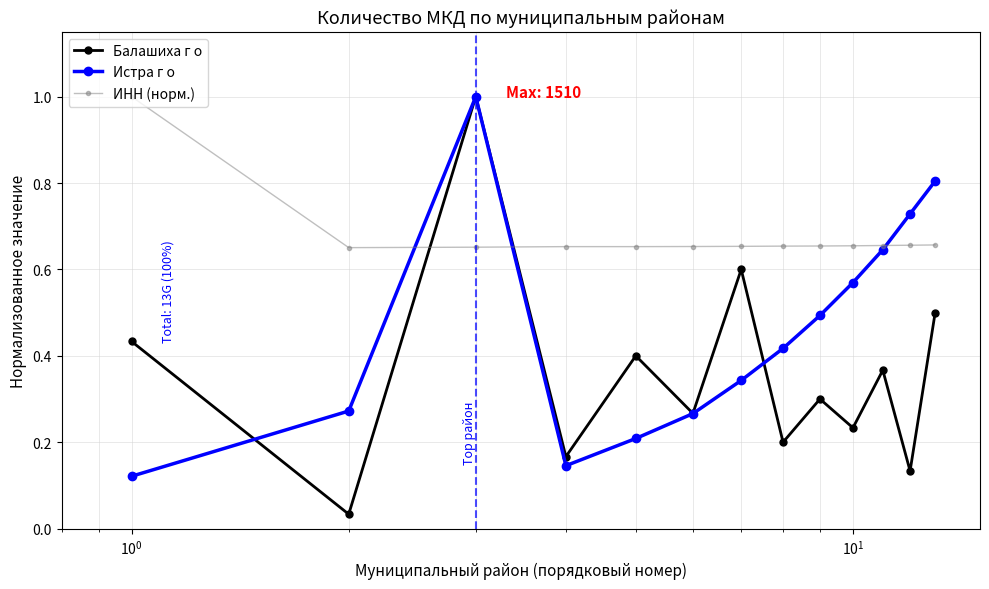

Is this an area chart (filled region under the line)?

No